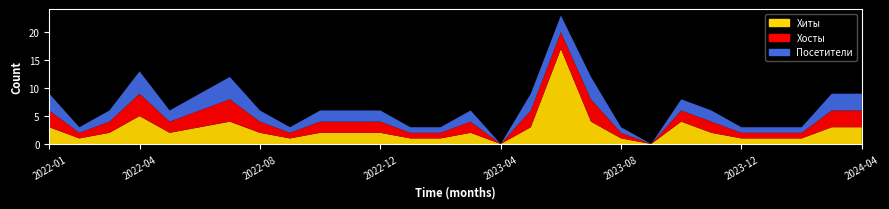

What is the approximate value of Хосты at 2022-05?

2